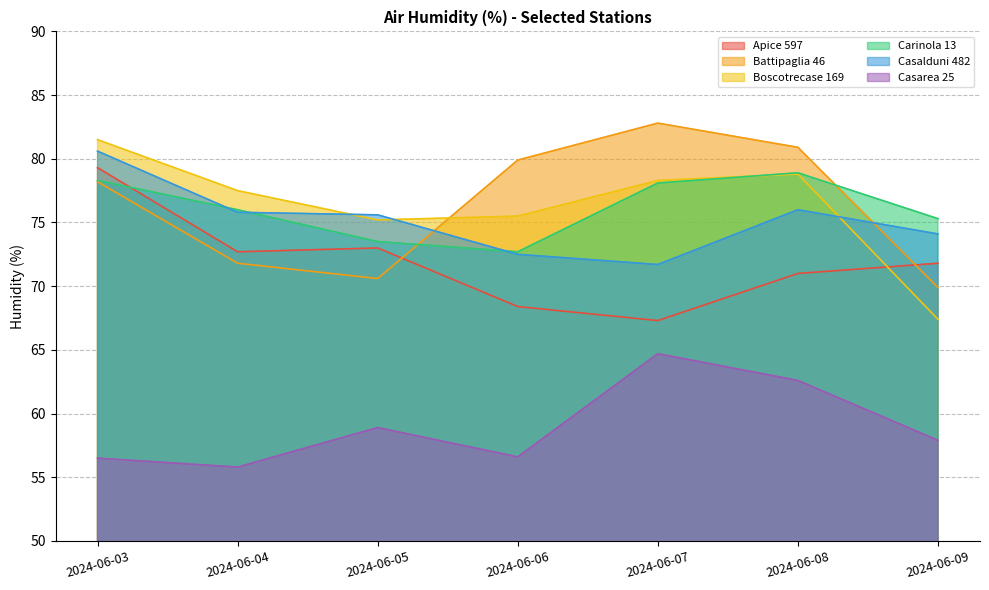

True or false: Casalduni 482 and Apice 597 cross at least once.

False